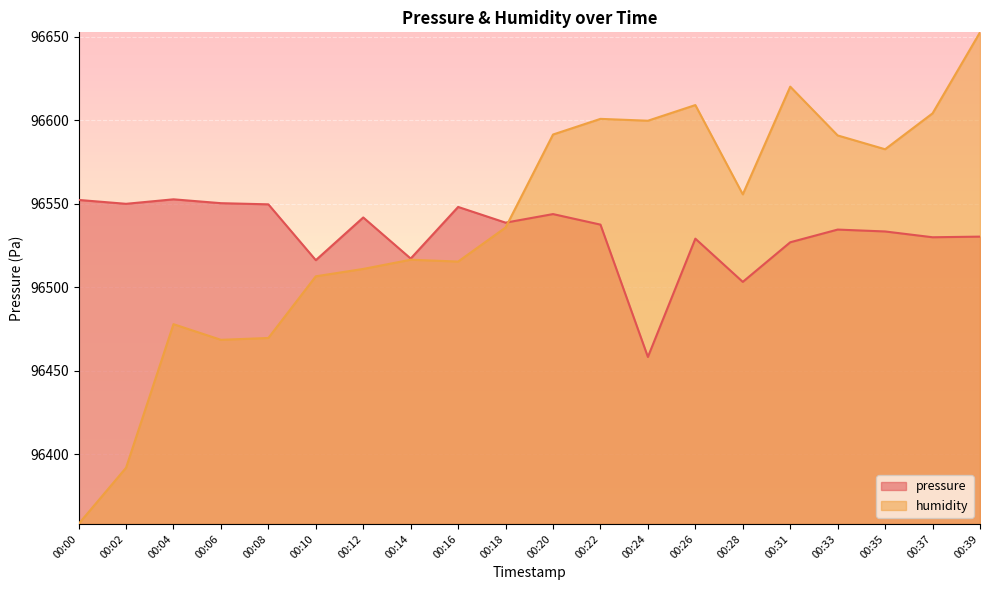

What is the spread (max minus min) of values at 00:20?

47.6